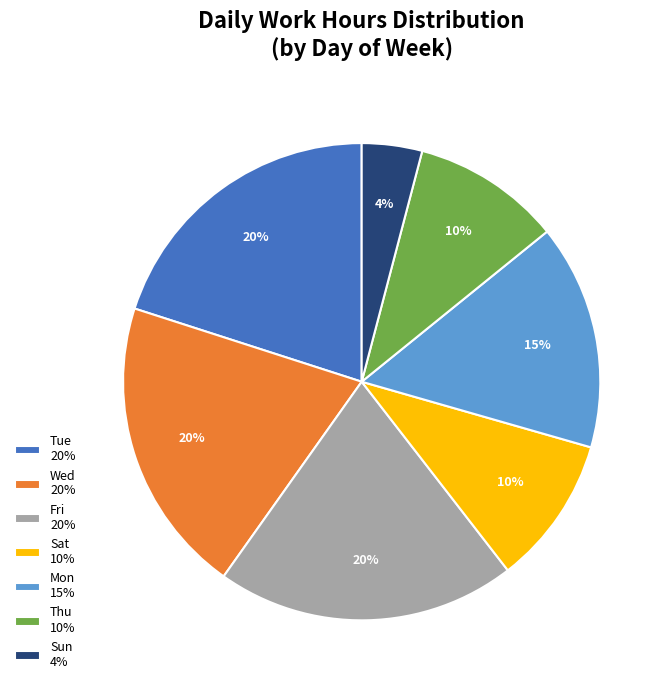

Approximately how many times larger is the value at Thu 10% compared to Tue 20%?

0.5